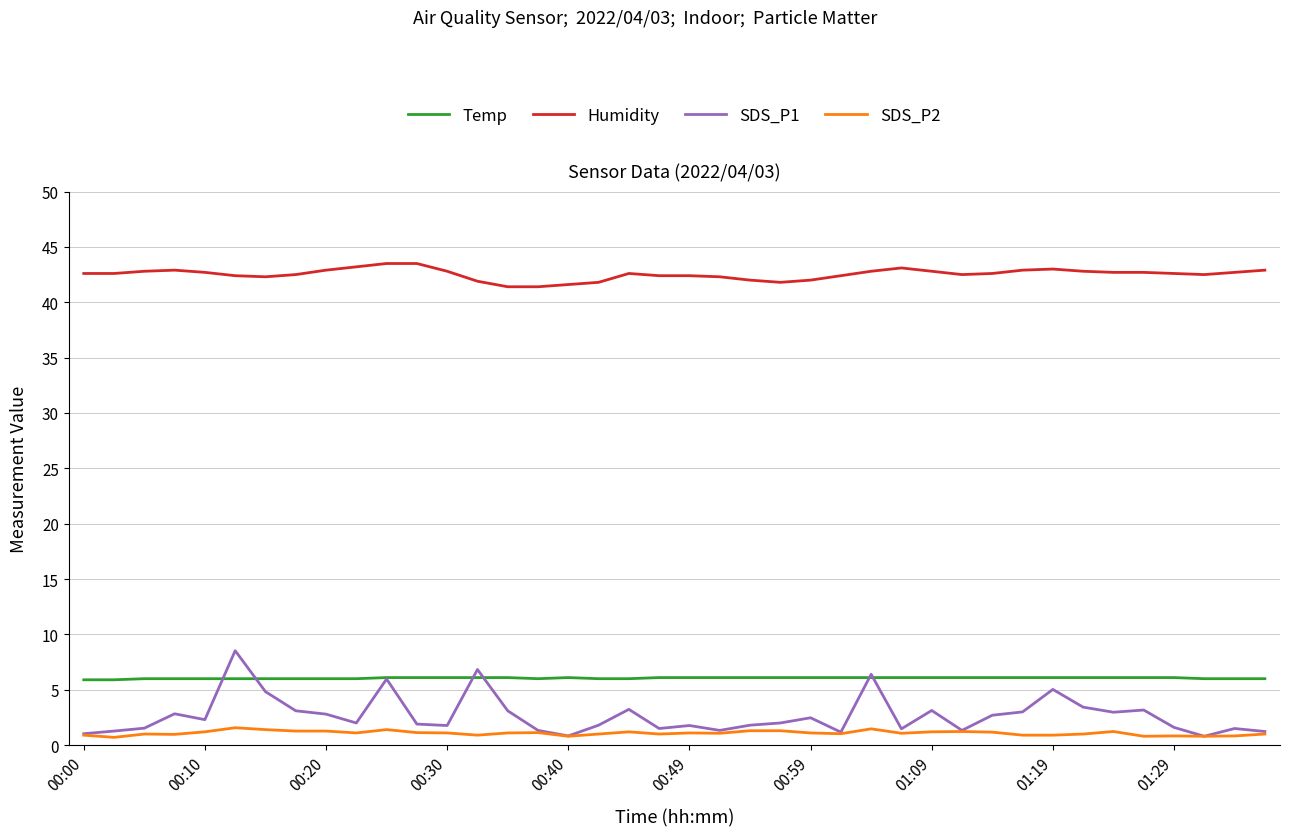

Which series has the widest spread of values?

SDS_P1